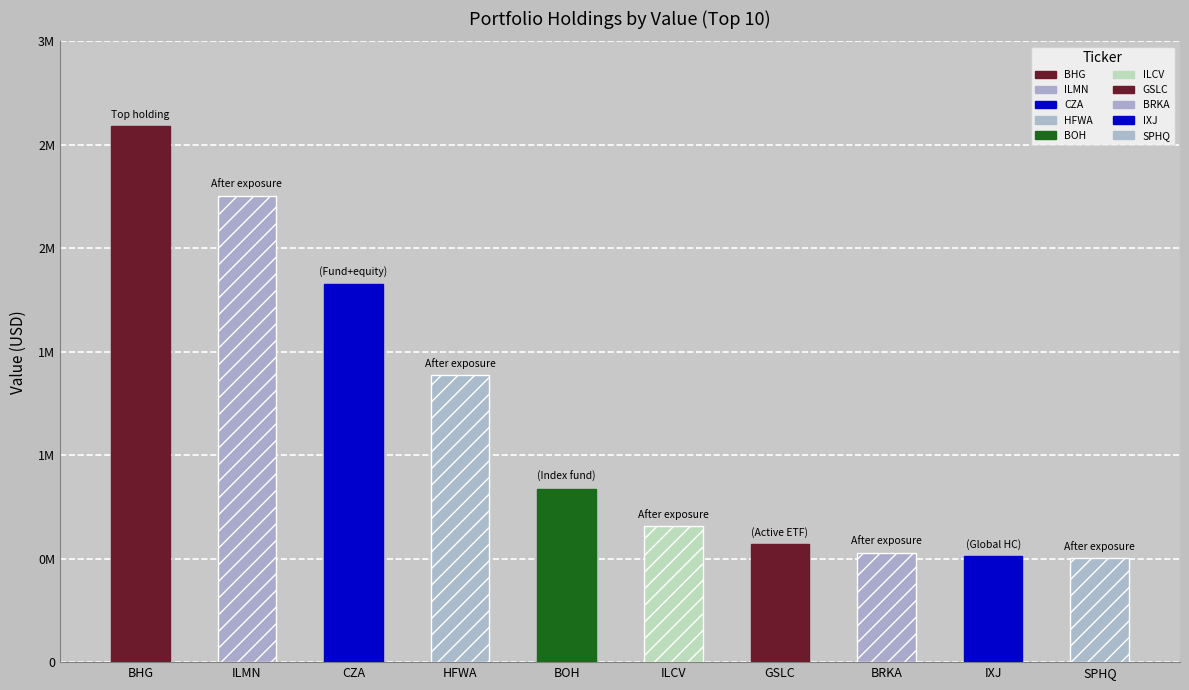

Which category has the lowest value across all series?

SPHQ